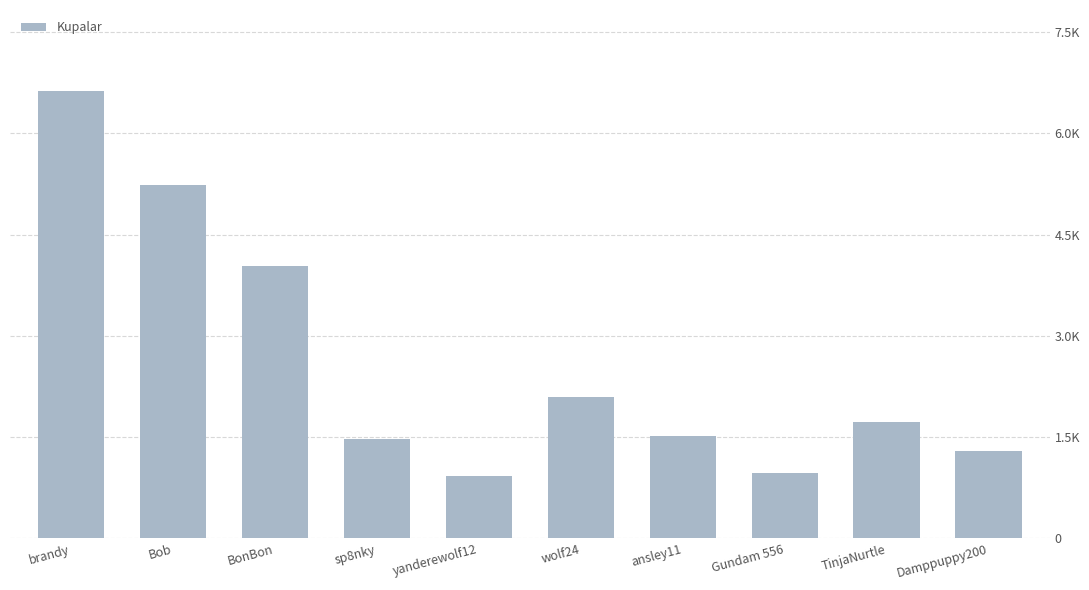

Between Gundam 556 and Bob, which is larger?

Bob